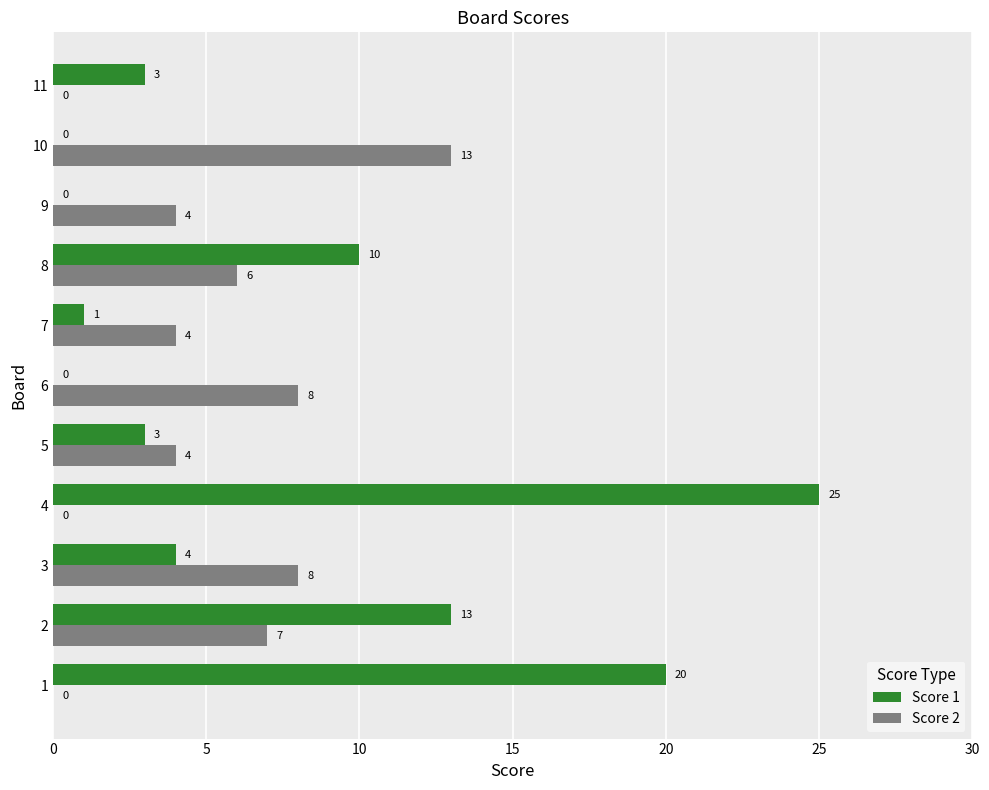

How many distinct data groups are displayed?

2